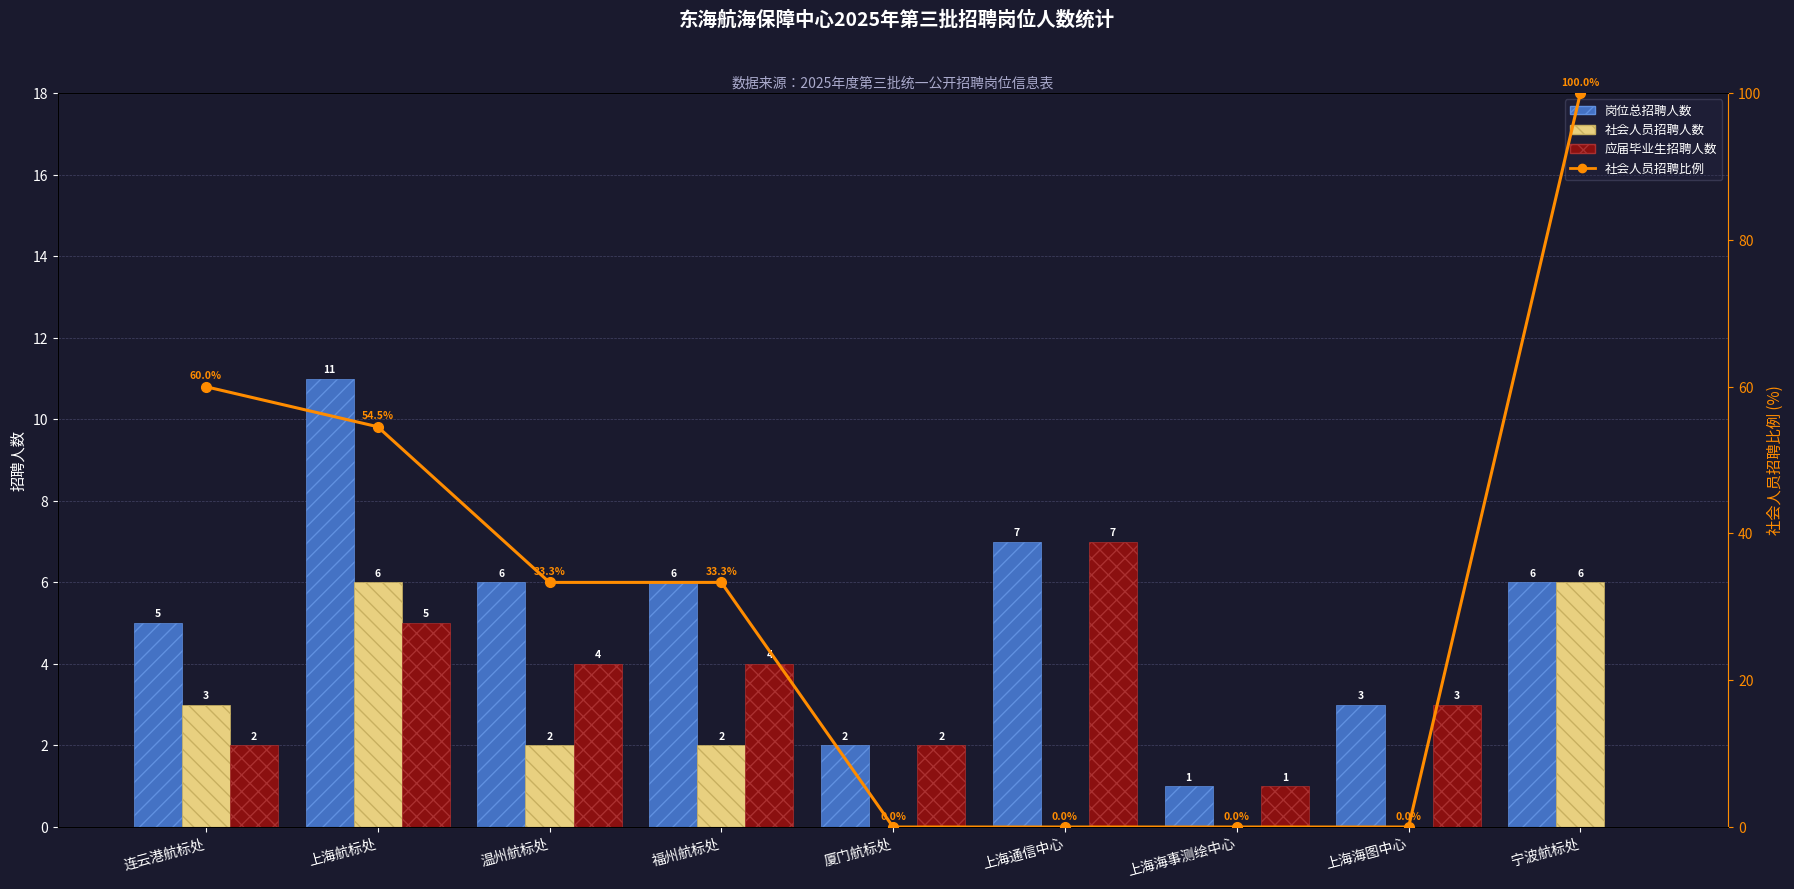

At which label is 社会人员招聘比例 closest to 50?

上海航标处